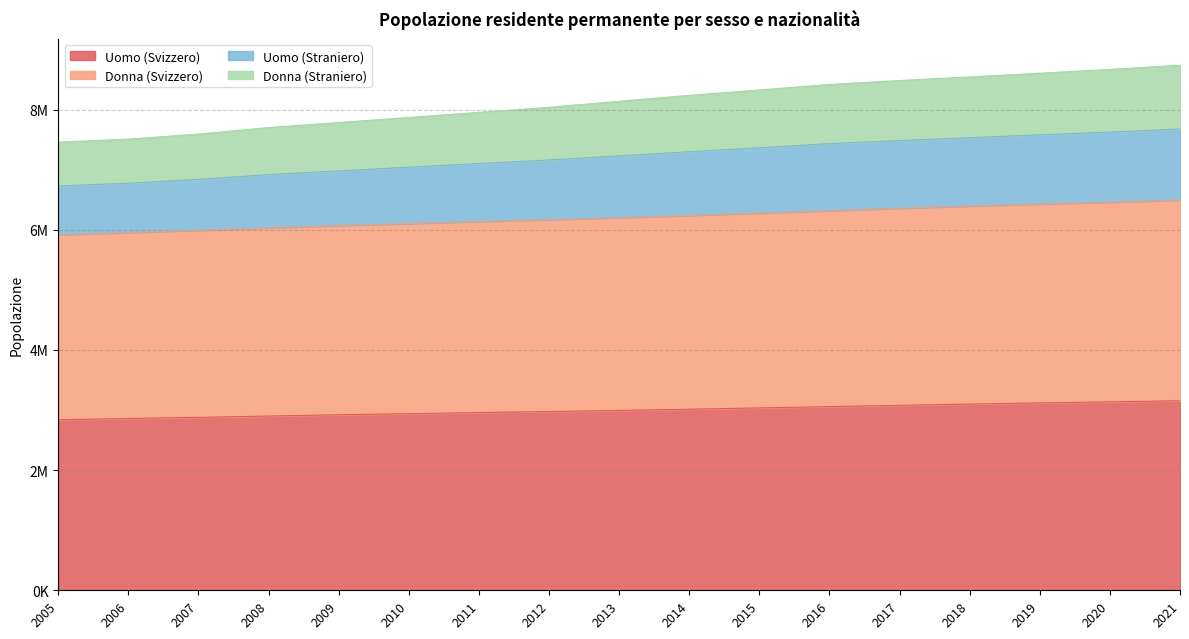

What is the minimum value shown in the chart?

2839046